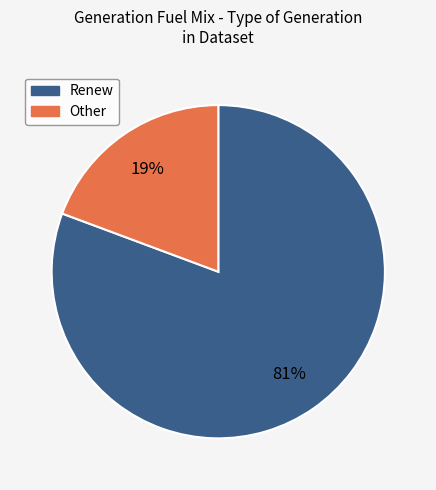

Does any single category account for the majority?

Yes